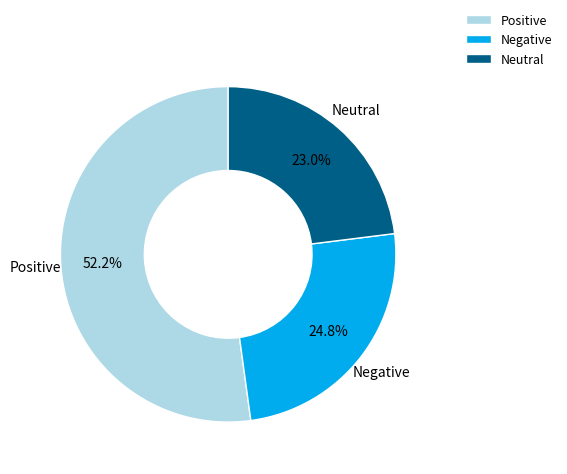

Approximately how many times larger is the value at Neutral compared to Negative?

0.9